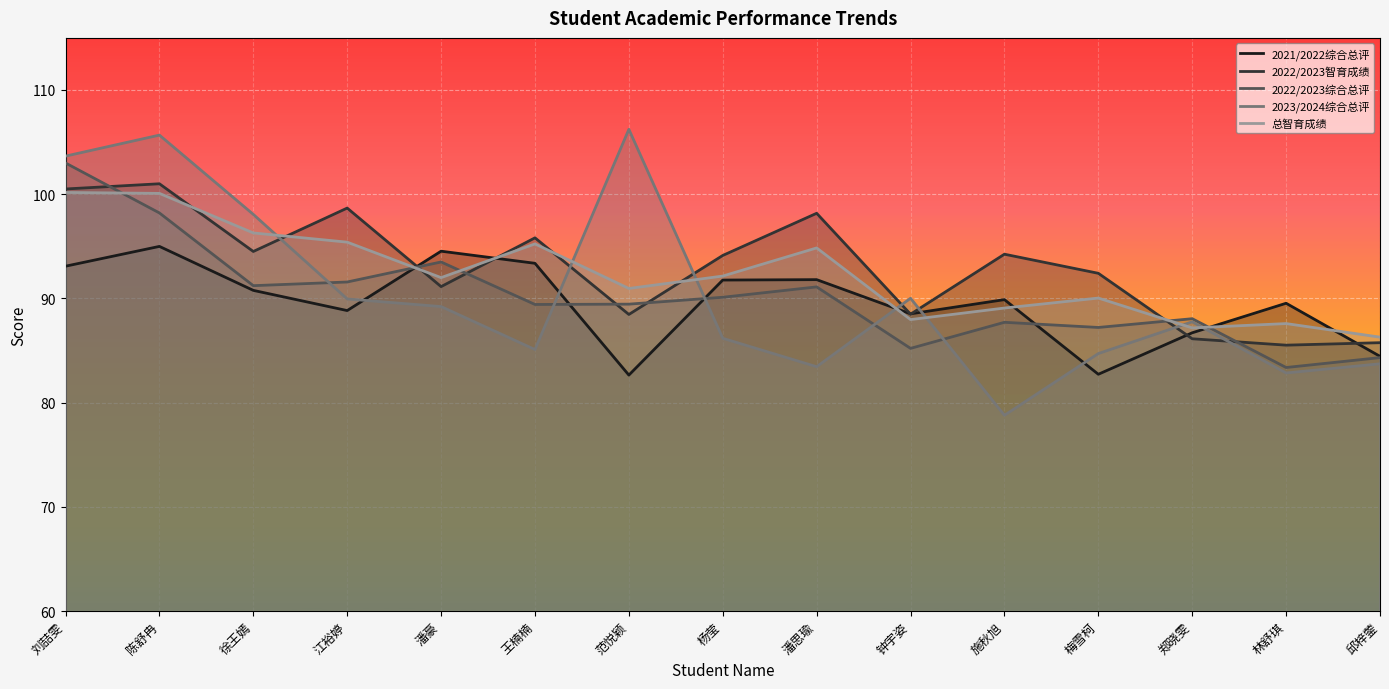

What is the smallest value displayed?

78.8